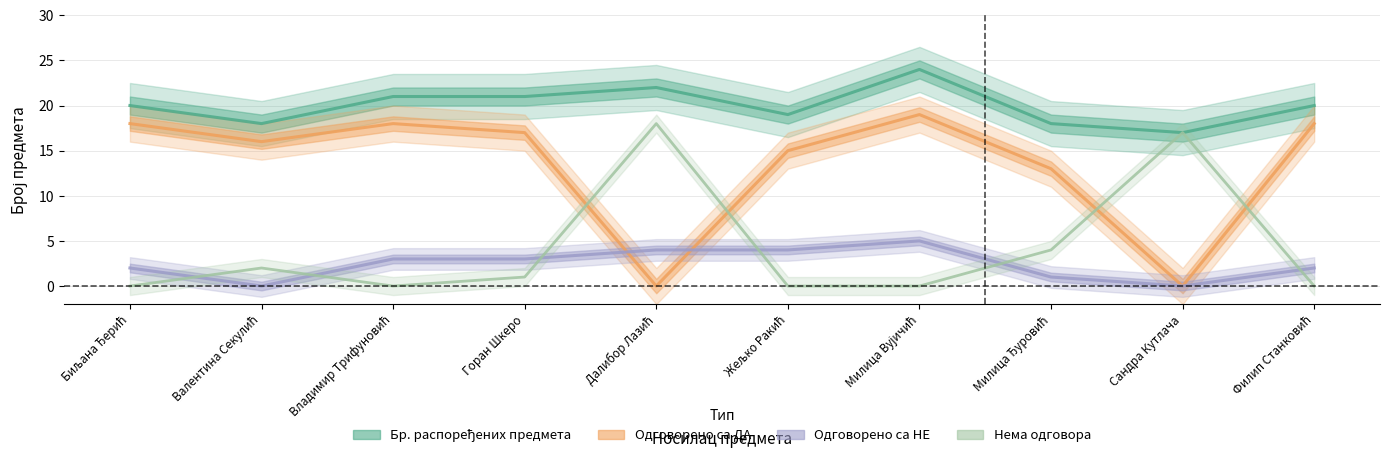

What is the difference between the highest and lowest values at Далибор Лазић?

22